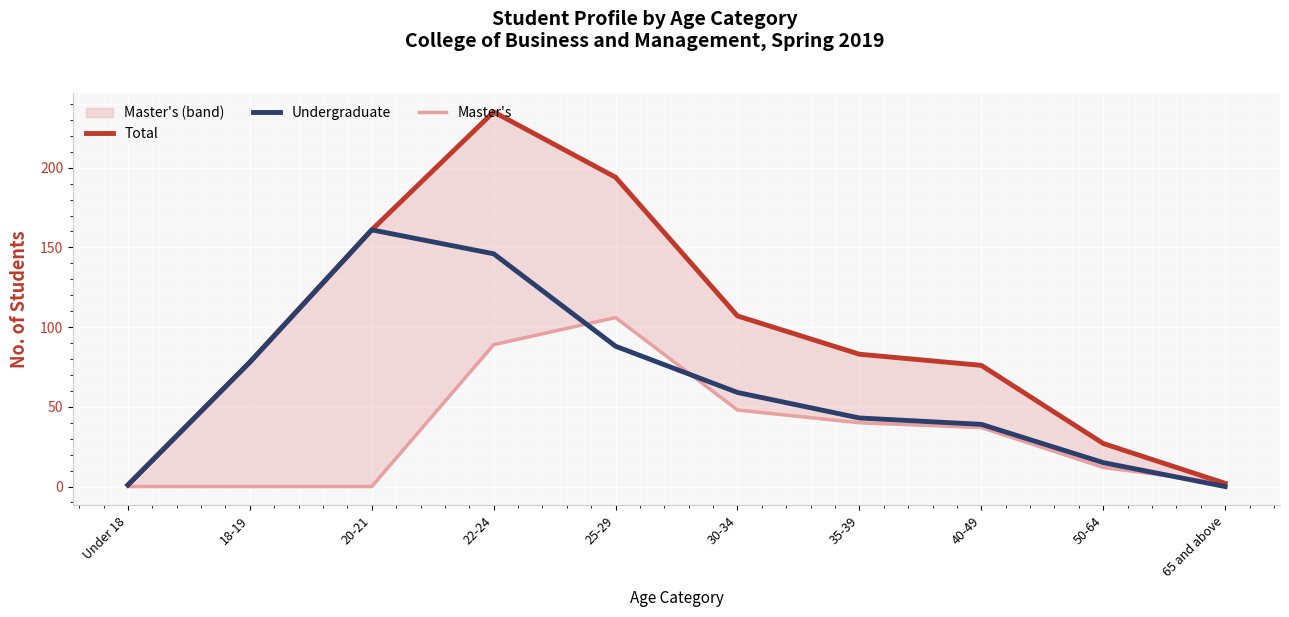

Reading left to right, list all the values displayed in this chart.

Total: 1	78	161	235	194	107	83	76	27	2
Undergraduate: 1	78	161	146	88	59	43	39	15	0
Master's: 0	0	0	89	106	48	40	37	12	2